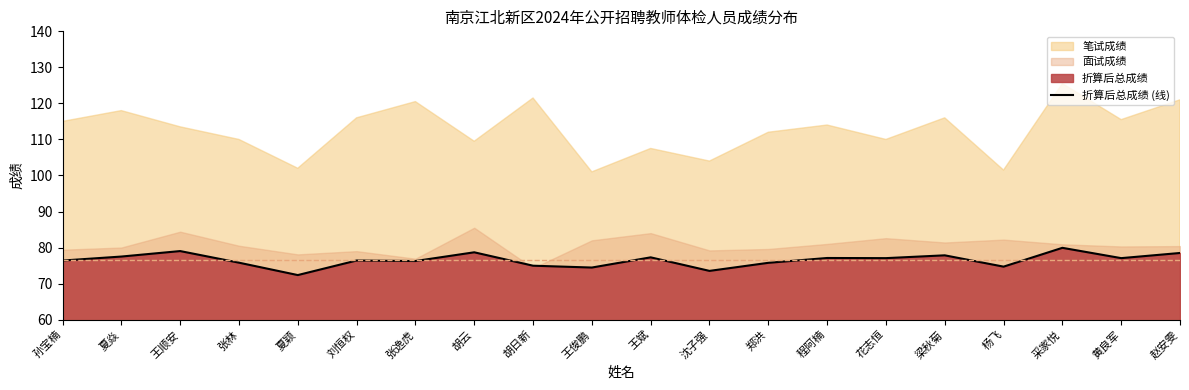

How many points are lower than both their immediate neighbors (excluding endpoints)?

7